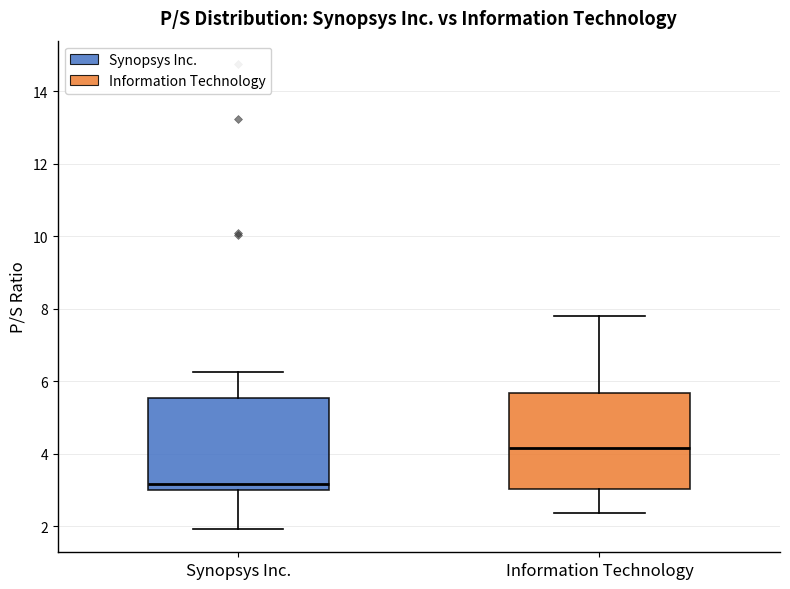

Where does the lower whisker of the box for Information Technology end on the y-axis? The values are not printed on the chart, so give them approximately, as read against the axis.

2.4